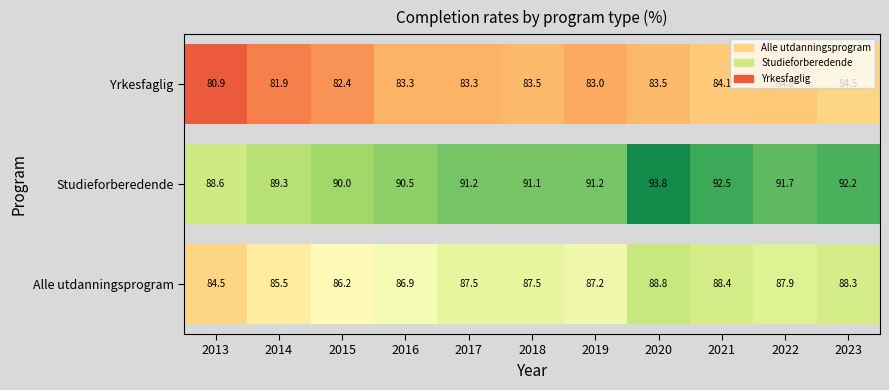

How many series are shown in this chart?

3